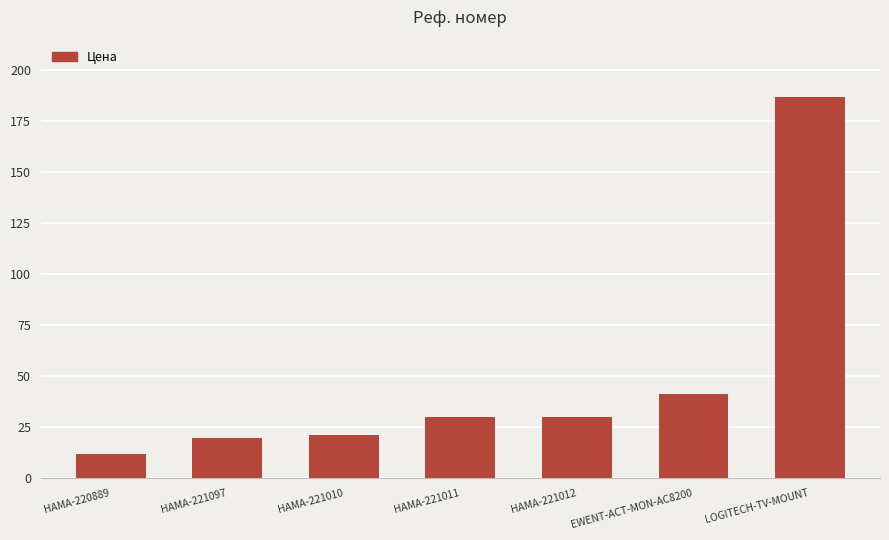

Is it true that the value at LOGITECH-TV-MOUNT is 186.6?

True